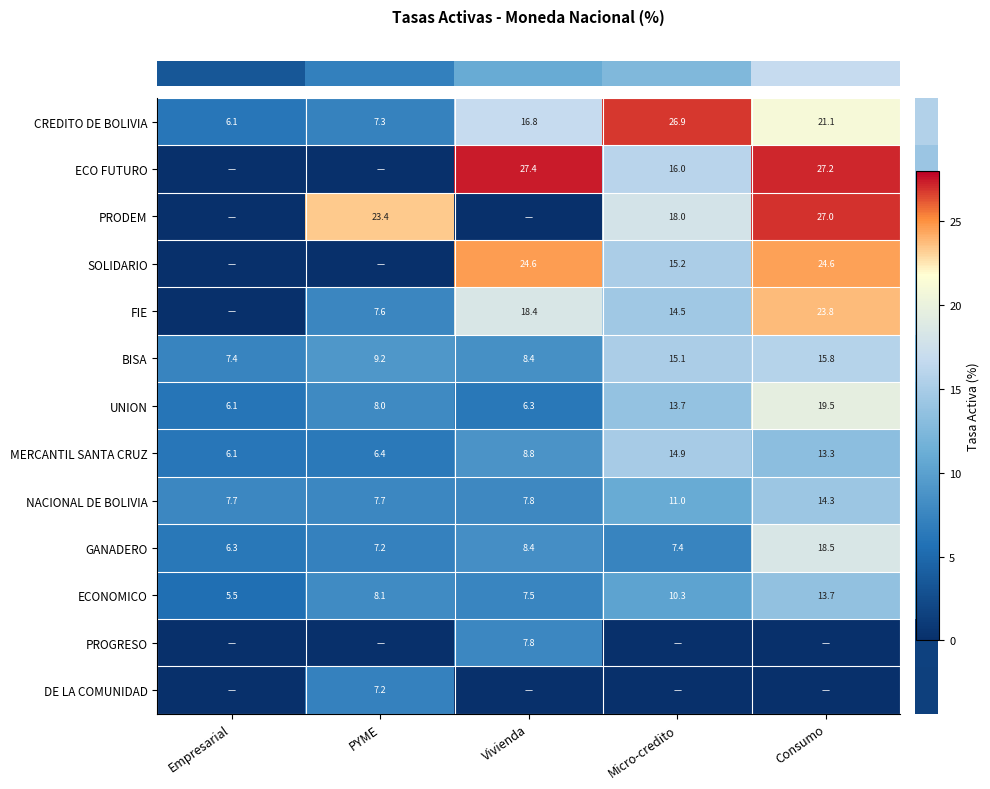

What is the maximum value shown in the chart?

27.4